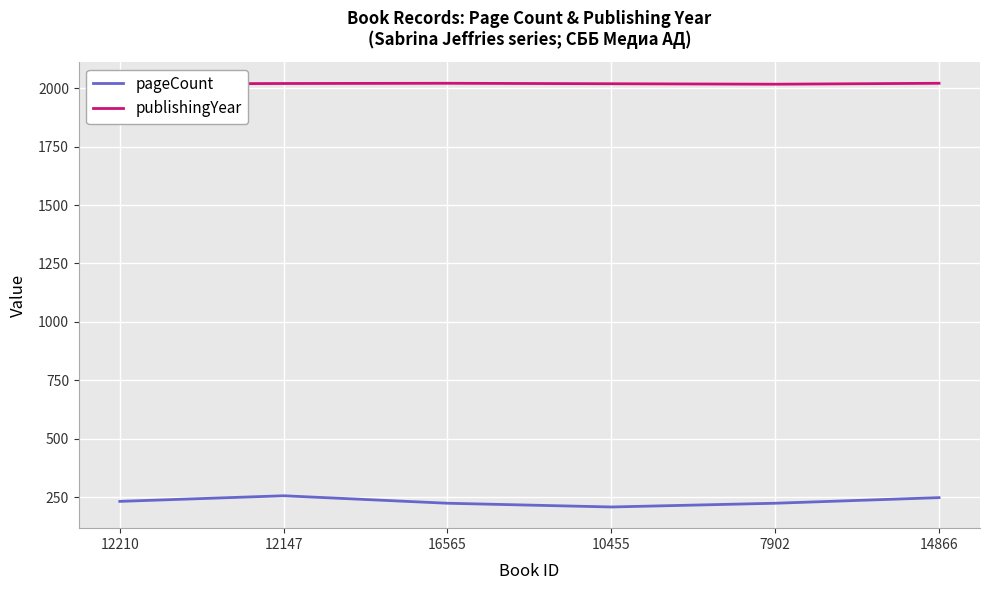

Is it true that pageCount equals 352 at 12210?

False